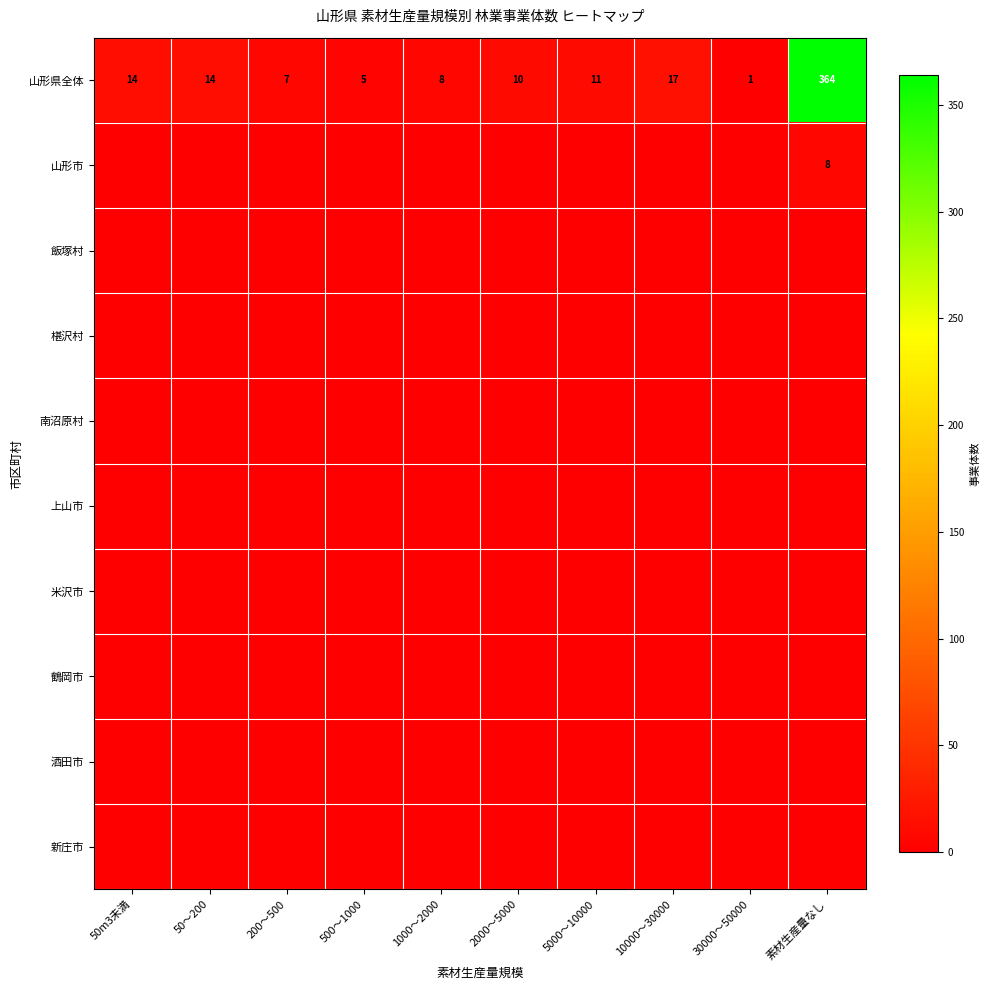

Is it true that 山形県全体 equals 1 at 30000～50000?

True